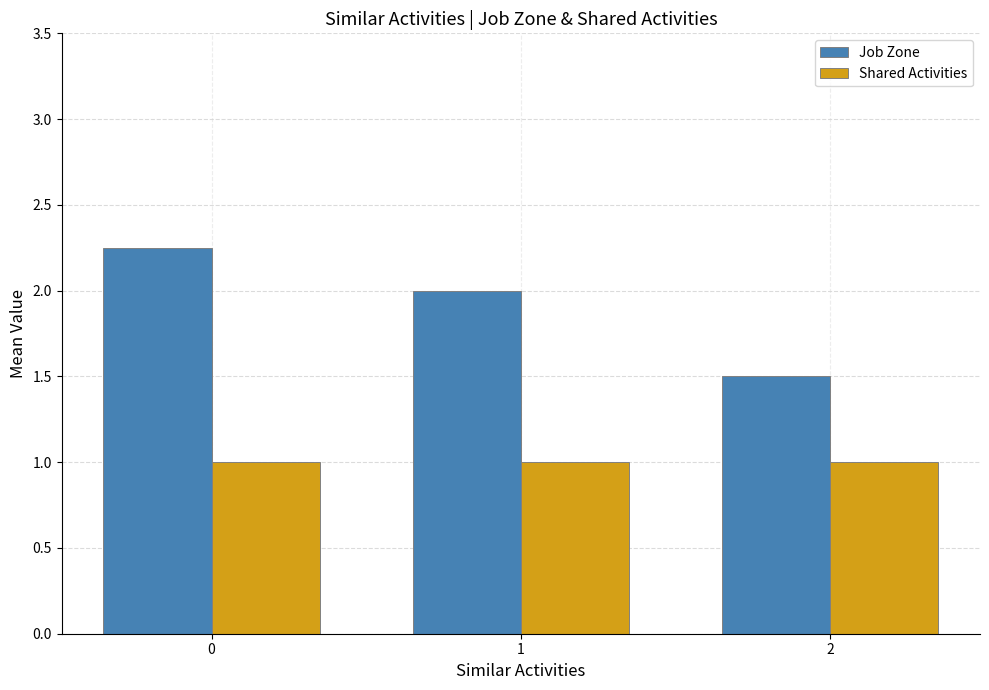

What is the difference between the second highest and minimum values in the Job Zone series?

0.5